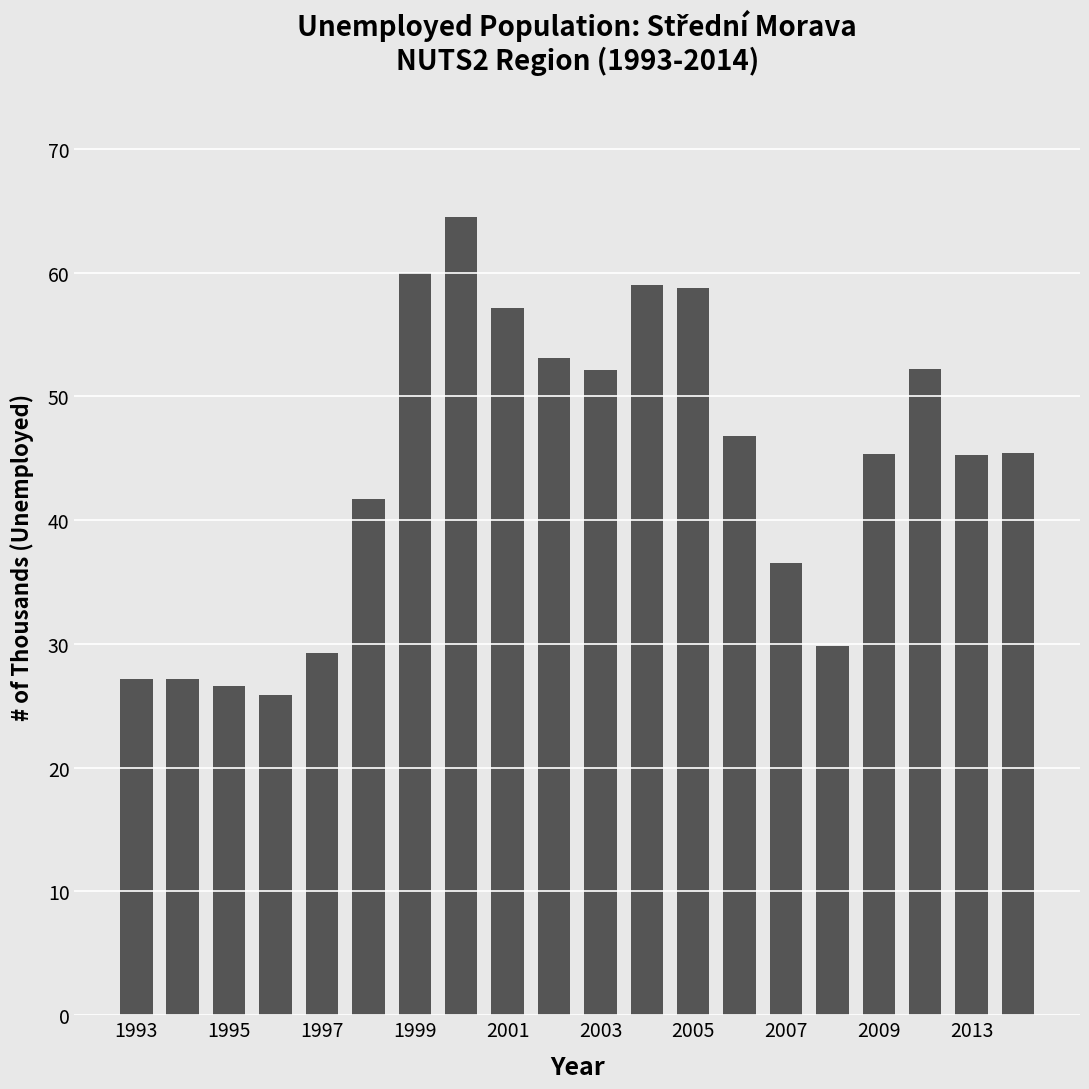

How many bars are there in total?

20